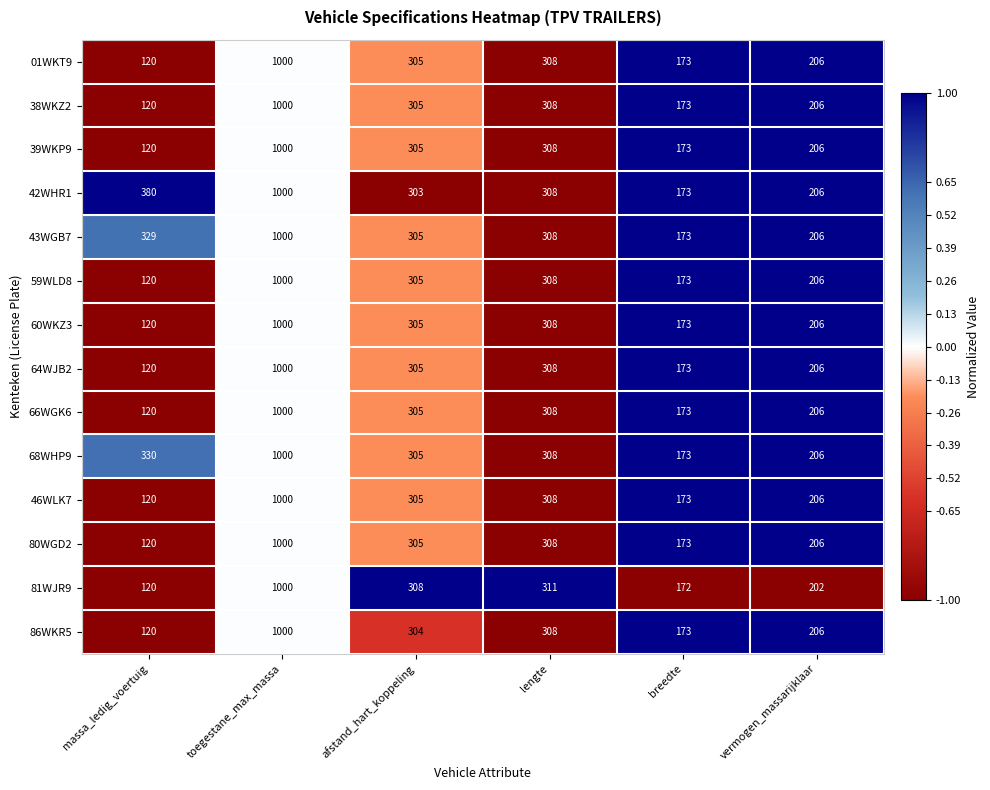

What is the minimum value shown in the chart?

120